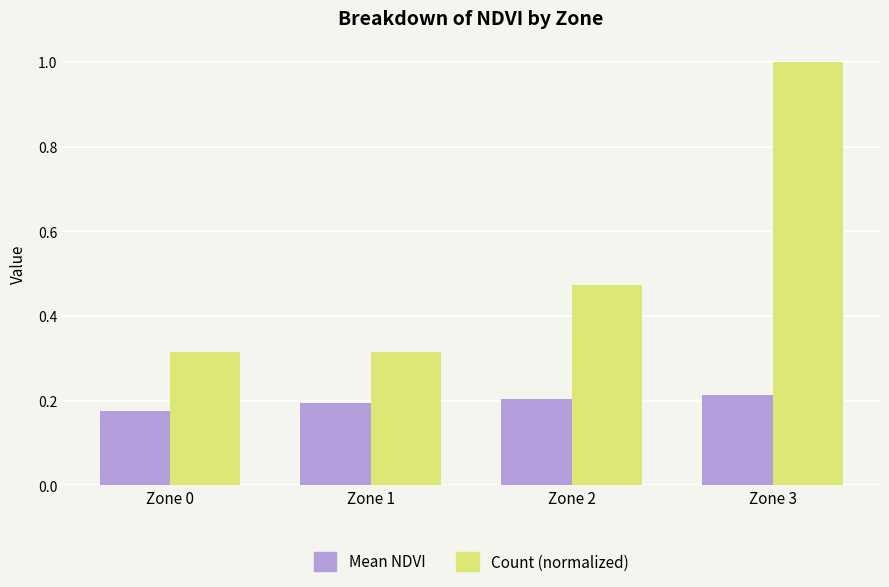

Which series has the largest total across all categories?

Count (normalized)